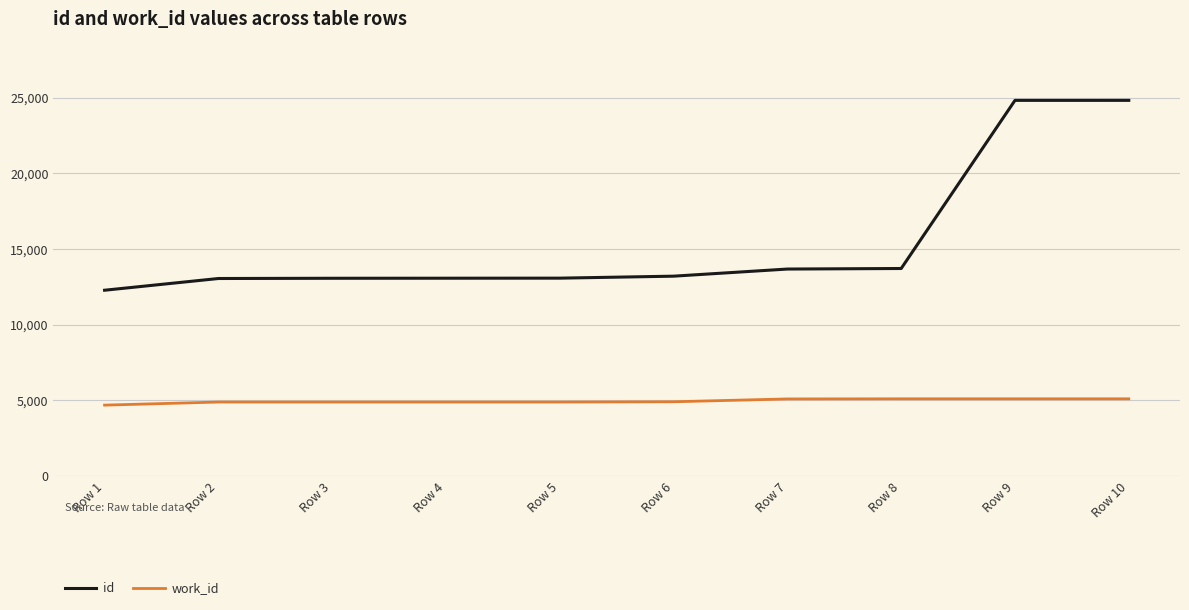

True or false: work_id has a value of 4875 at Row 3.

True